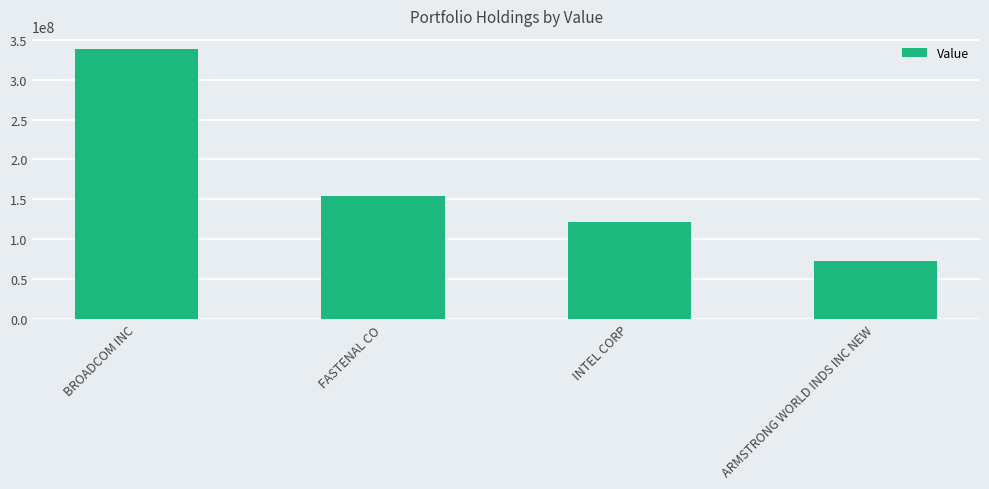

At which category does the chart reach its minimum across all series?

ARMSTRONG WORLD INDS INC NEW